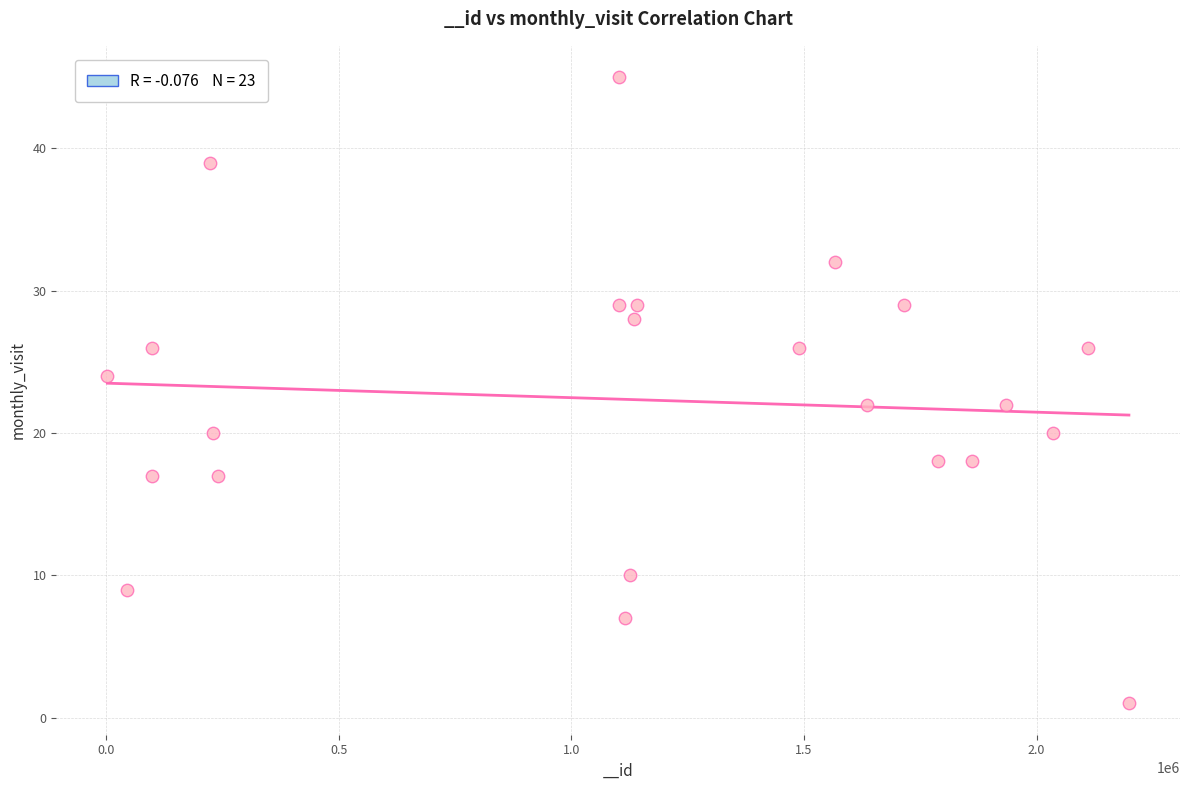

List the coordinates of all points as (X, Y) pairs, reading left to right.

(2051, 24)  (43299, 9)  (97352, 17)  (98802, 26)  (222841, 39)  (229146, 20)  (240463, 17)  (1101202, 29)  (1102601, 45)  (1114672, 7)  (1125890, 10)  (1134975, 28)  (1140720, 29)  (1489891, 26)  (1566065, 32)  (1634712, 22)  (1714114, 29)  (1787318, 18)  (1860420, 18)  (1934901, 22)  (2034380, 20)  (2110421, 26)  (2198674, 1)